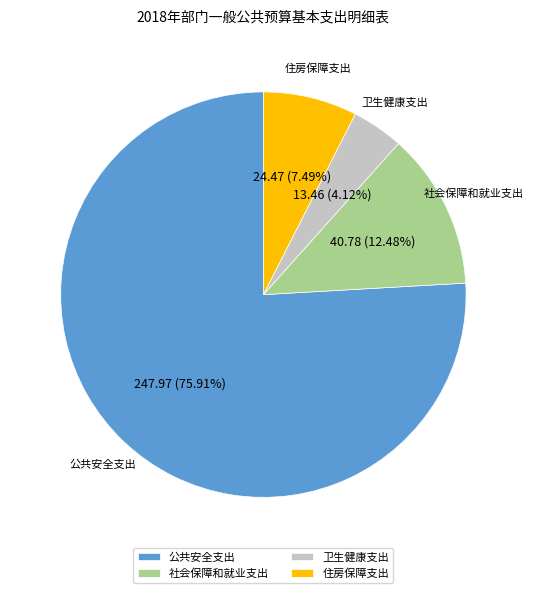

The 公共安全支出 slice represents 76% of the pie. True or false?

True